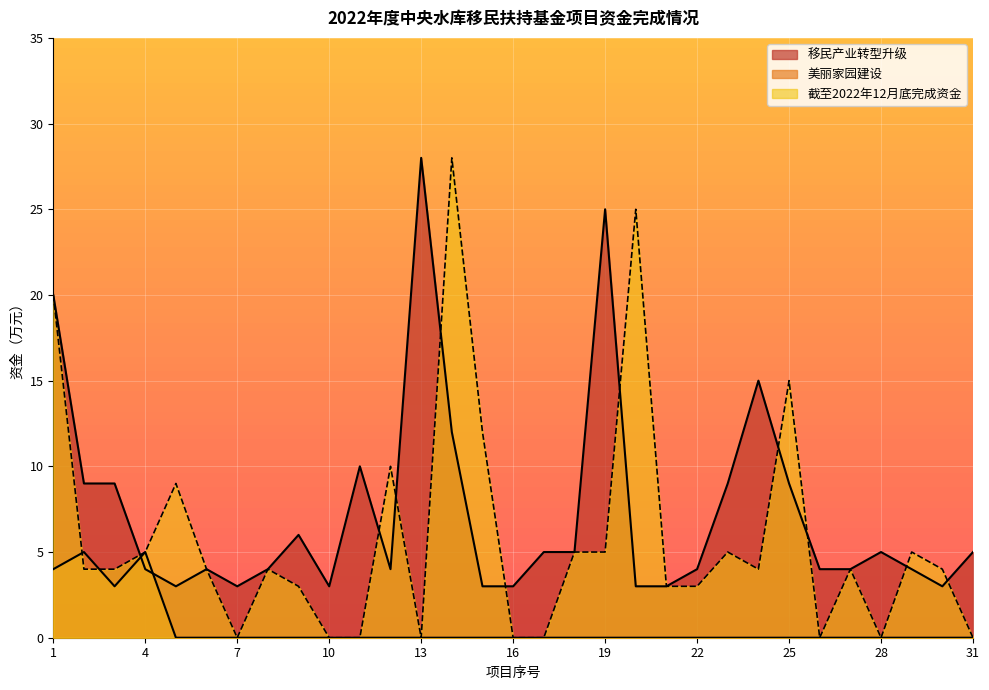

Which series ends up on top after the final intersection of 截至2022年12月底完成资金 and 移民产业转型升级?

移民产业转型升级